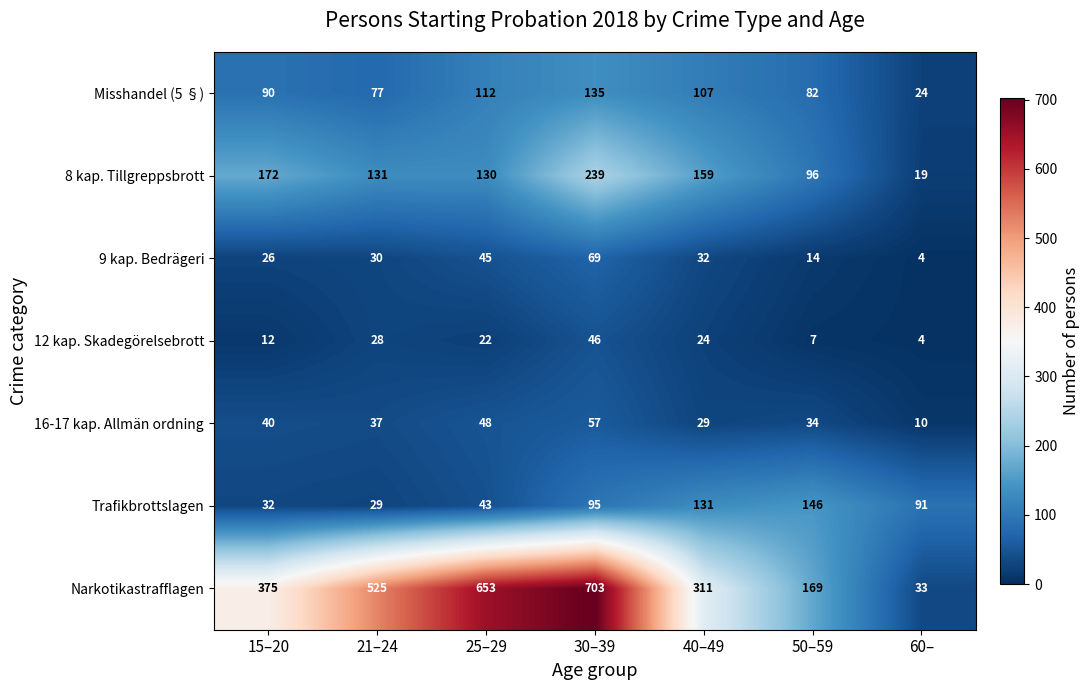

True or false: Trafikbrottslagen has a value of 131 at 40–49.

True